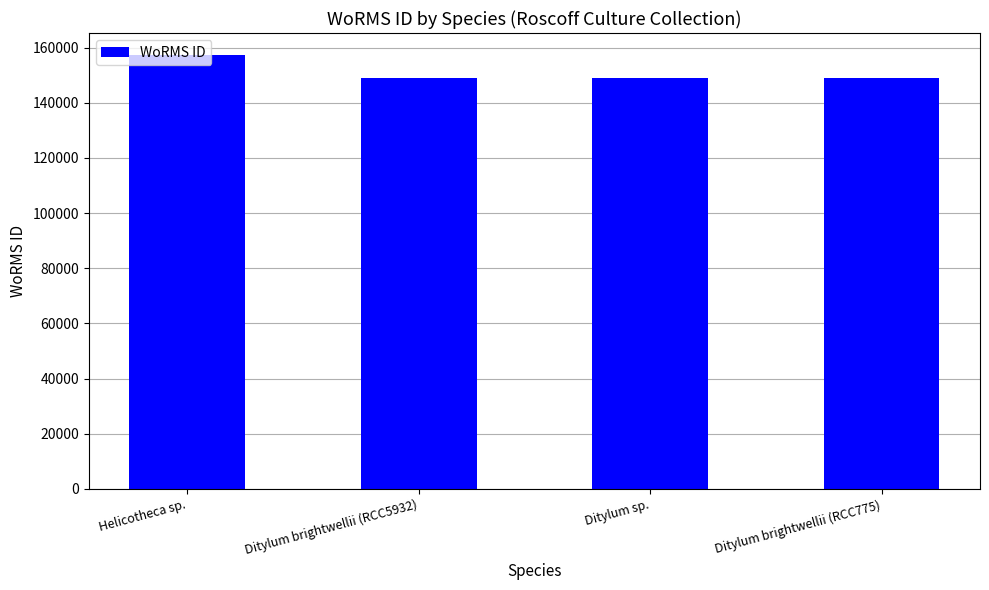

What is the smallest value displayed?

149022